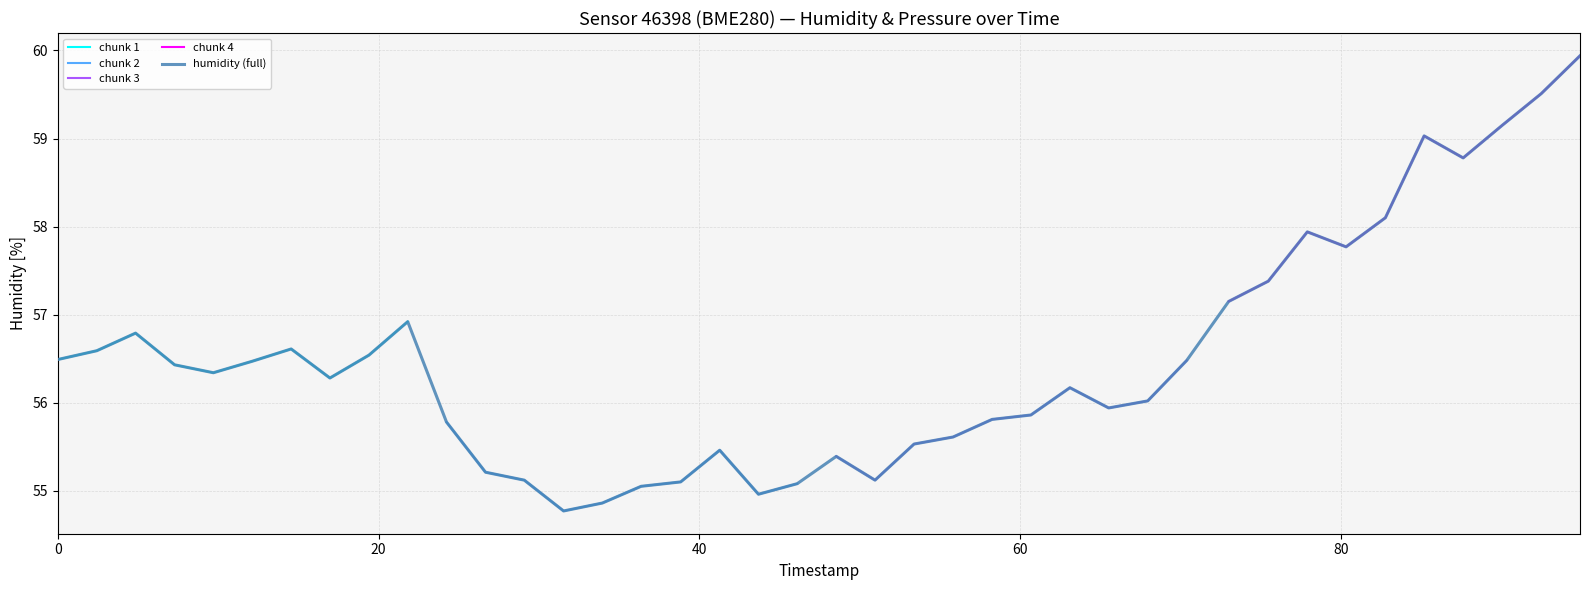

What is the difference between the maximum and minimum values?

5.2